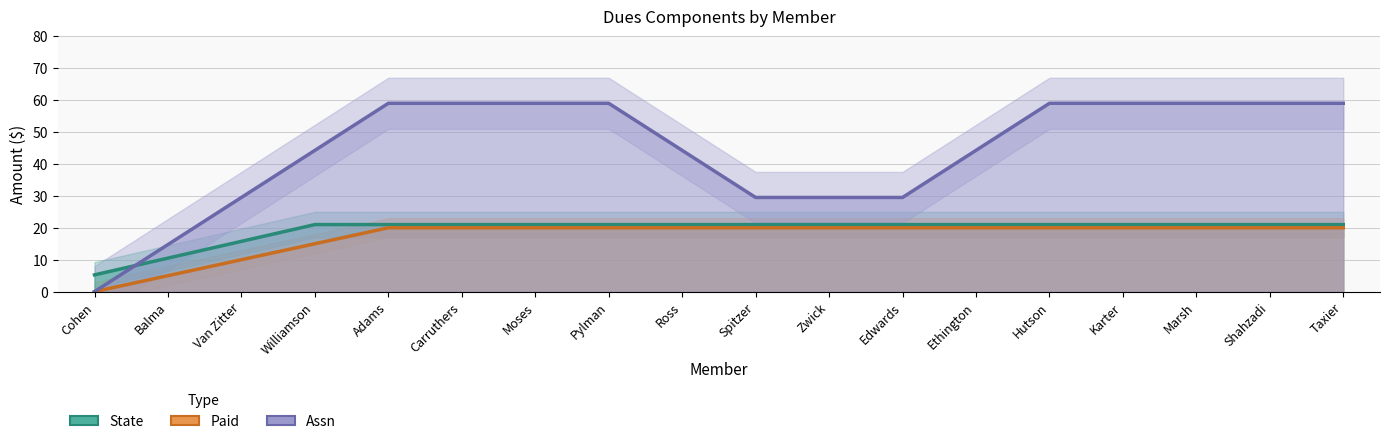

What is the value of the State point at the 7th from the left?

21.0